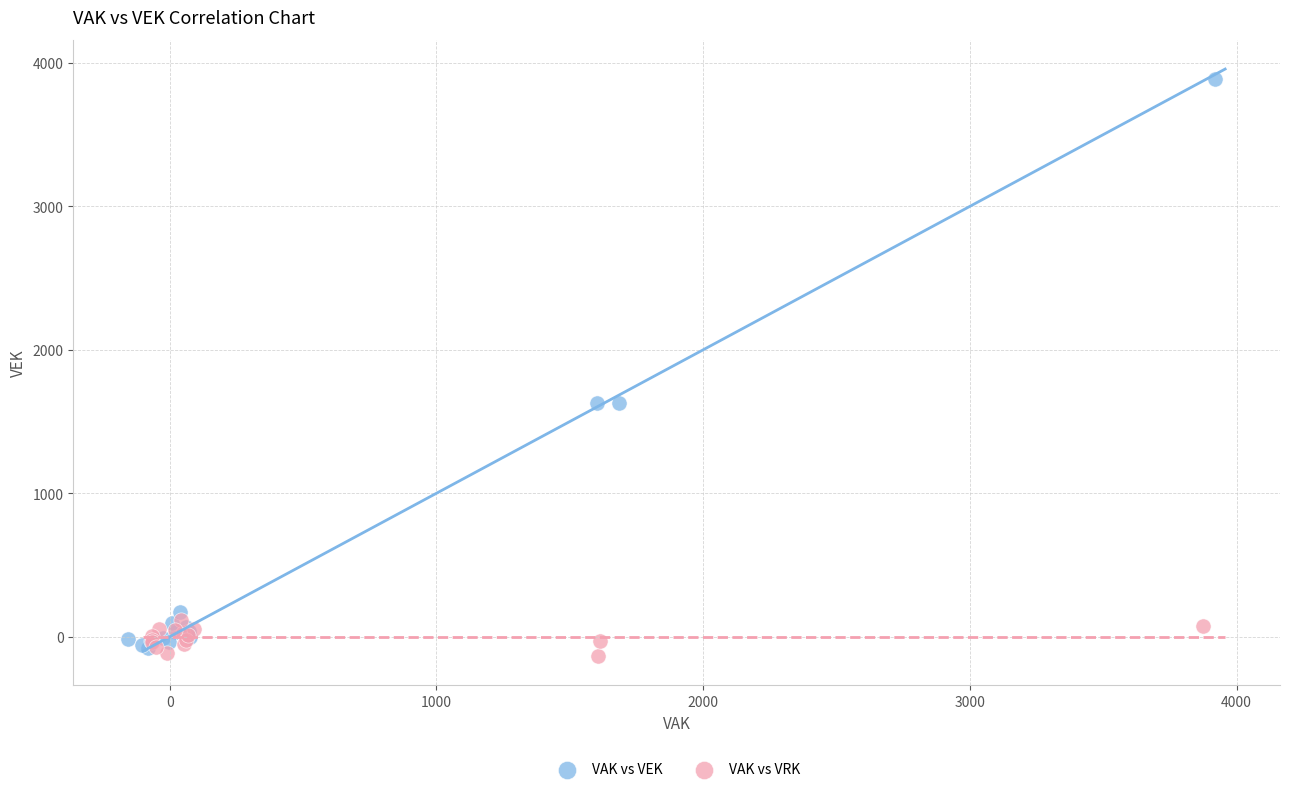

Which series reaches the maximum Y coordinate?

VAK vs VEK